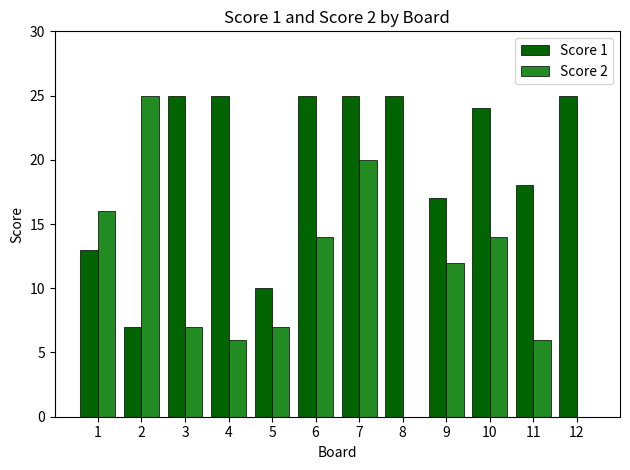

What is the difference between the Score 2 values at 6 and 11?

8